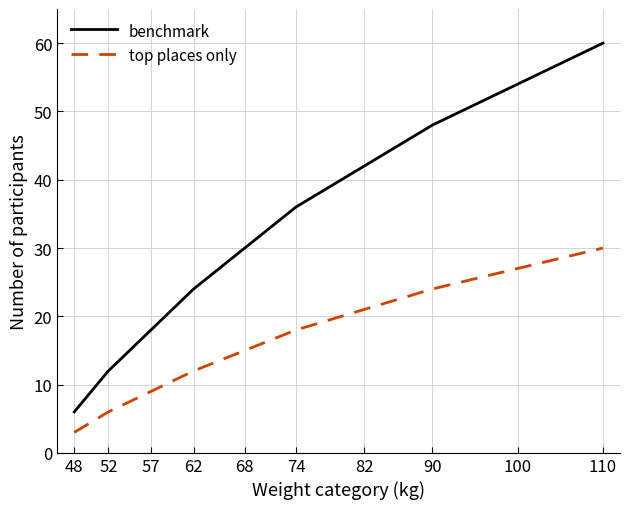

What is the spread (max minus min) of values at 62?

12